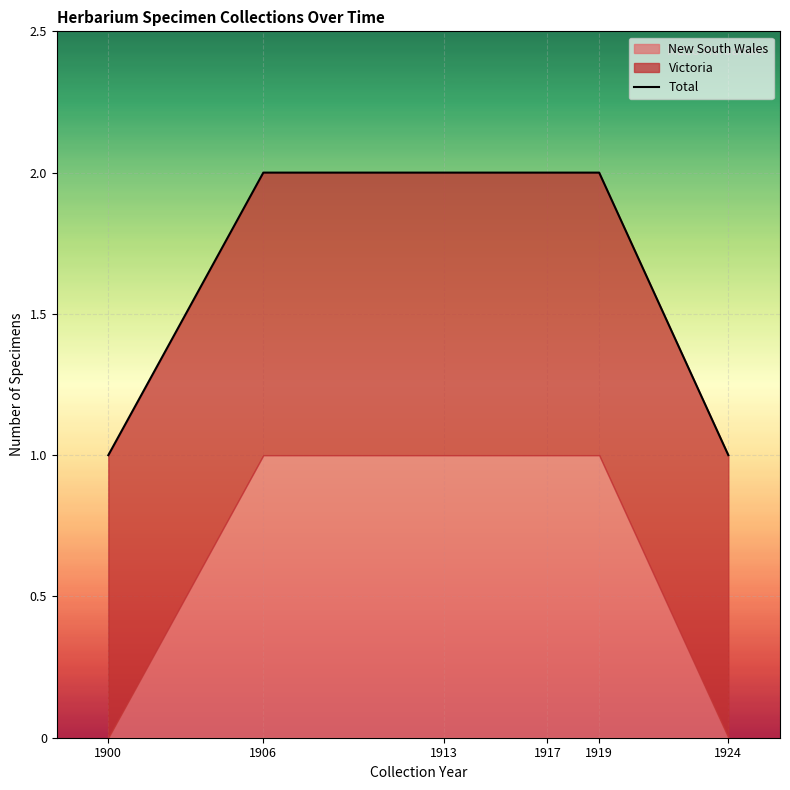

What is the value of the 6th point from the left?

1